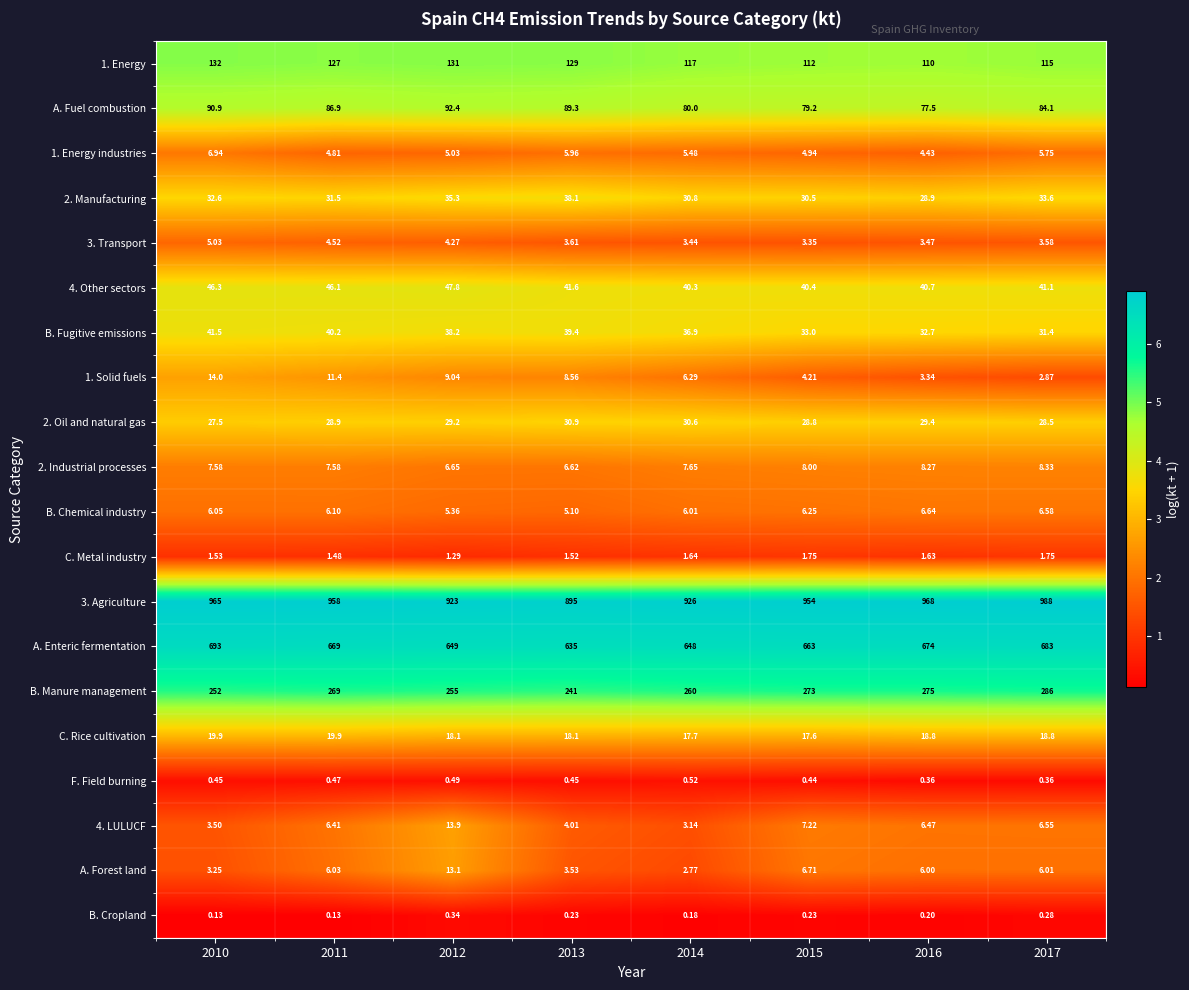

Is the value of 3. Agriculture at 2013 greater than the value of F. Field burning at 2013?

Yes